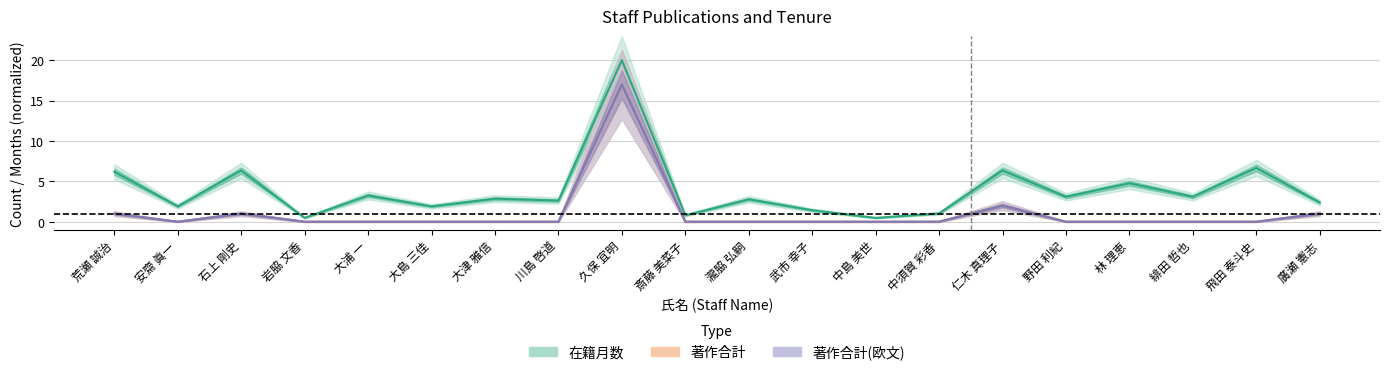

How many interior local valleys does the 著作合計 series have?

1